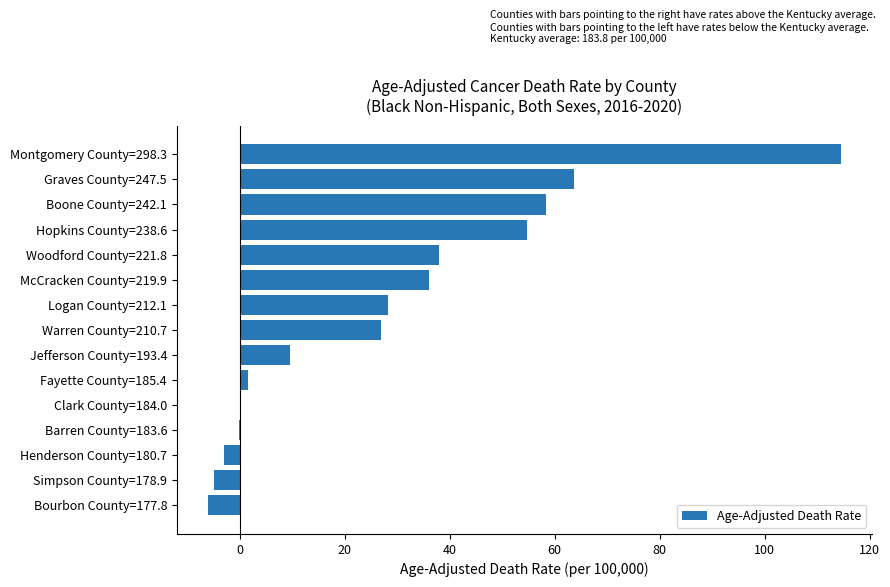

The chart shows a value of -4.9 at Simpson County=178.9. True or false?

True